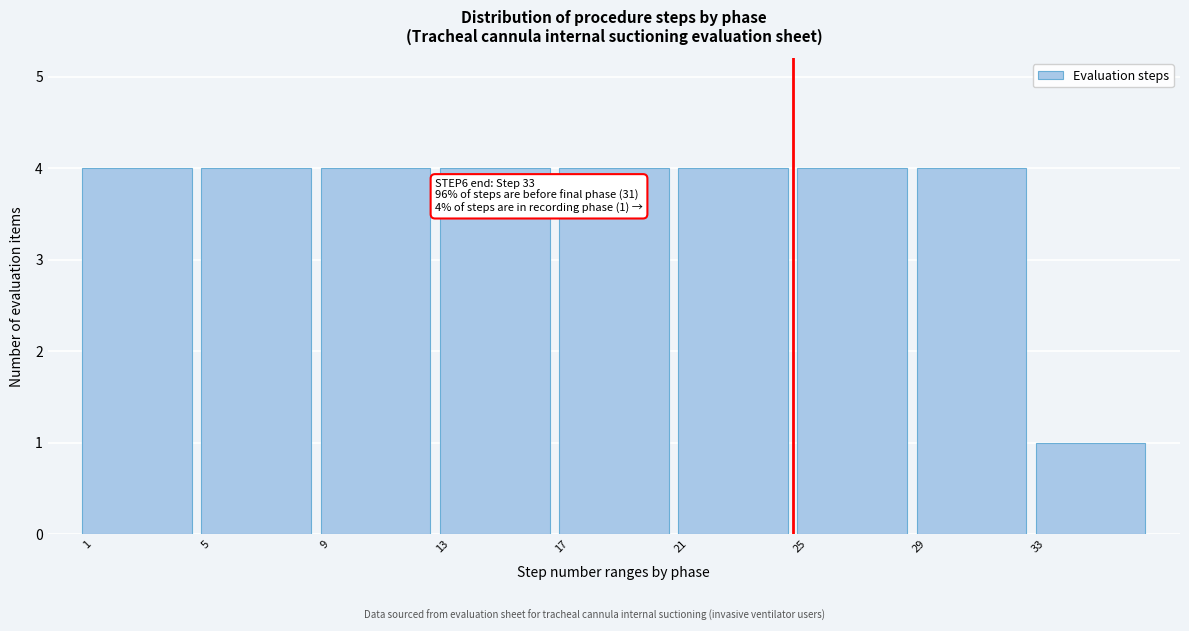

Reading left to right, transcribe all the data shown in this chart.

1=4	5=4	9=4	13=4	17=4	21=4	25=4	29=4	33=1